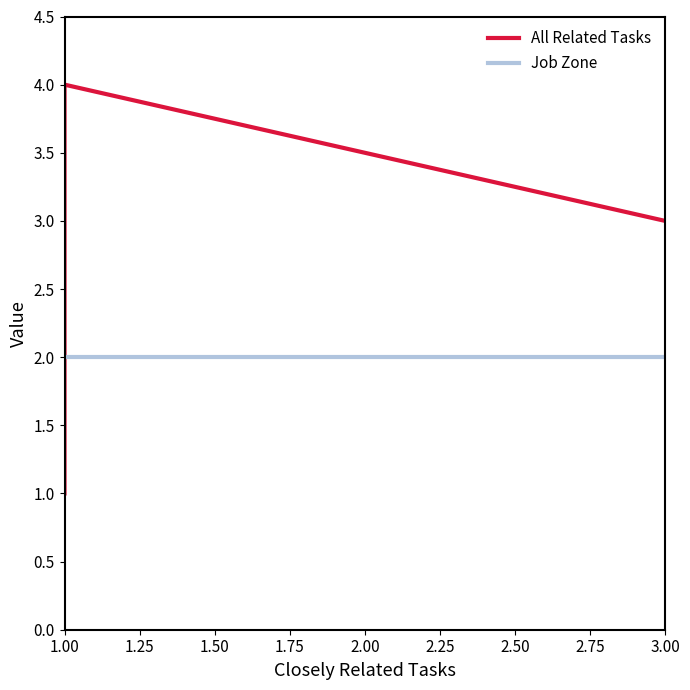

True or false: Job Zone and All Related Tasks intersect in this chart.

False